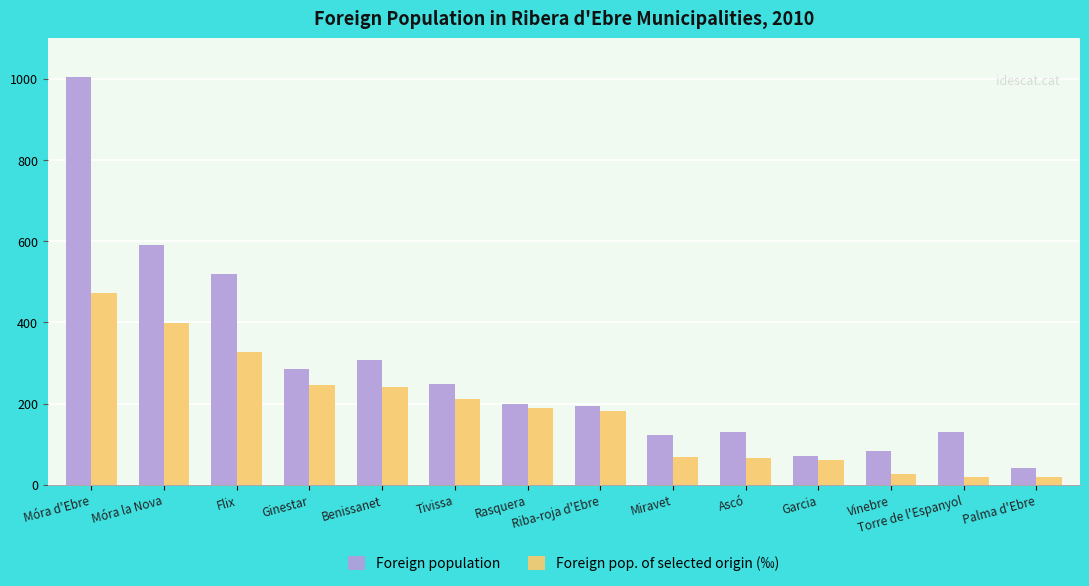

What are all the series names shown in the legend?

Foreign population, Foreign pop. of selected origin (‰)